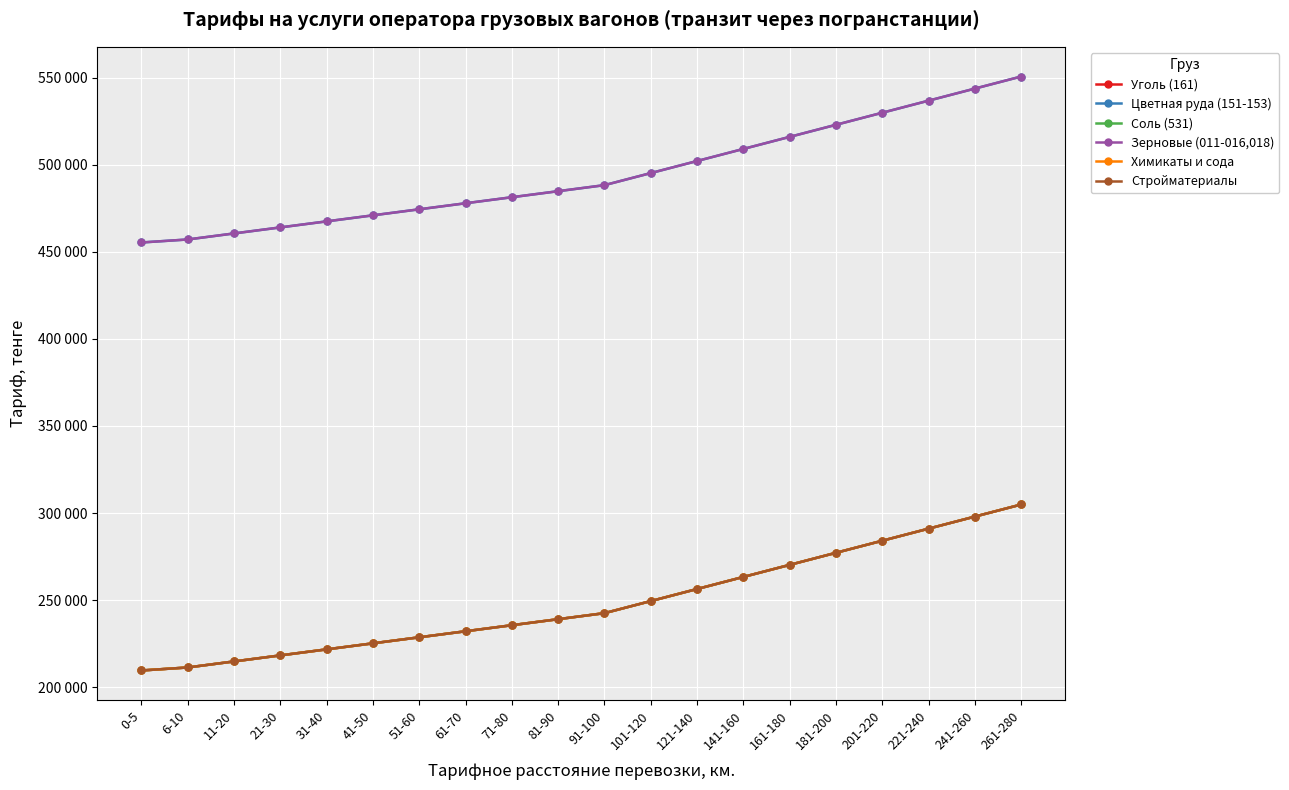

True or false: Цветная руда (151-153) has more than 2 points higher than both neighbors.

False